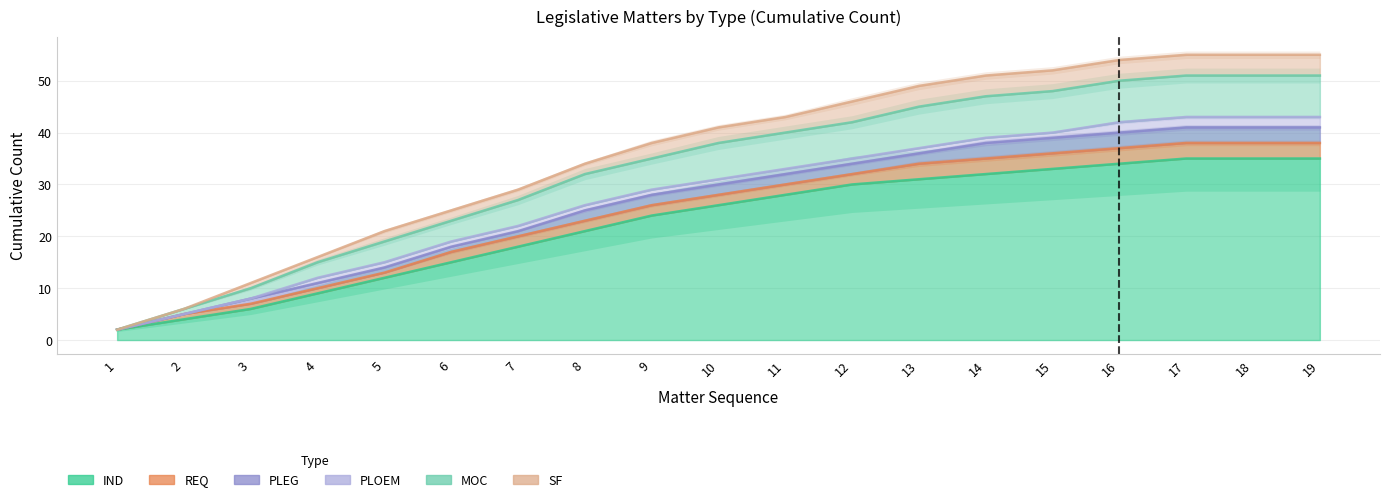

True or false: SF and PLOEM cross at least once.

False